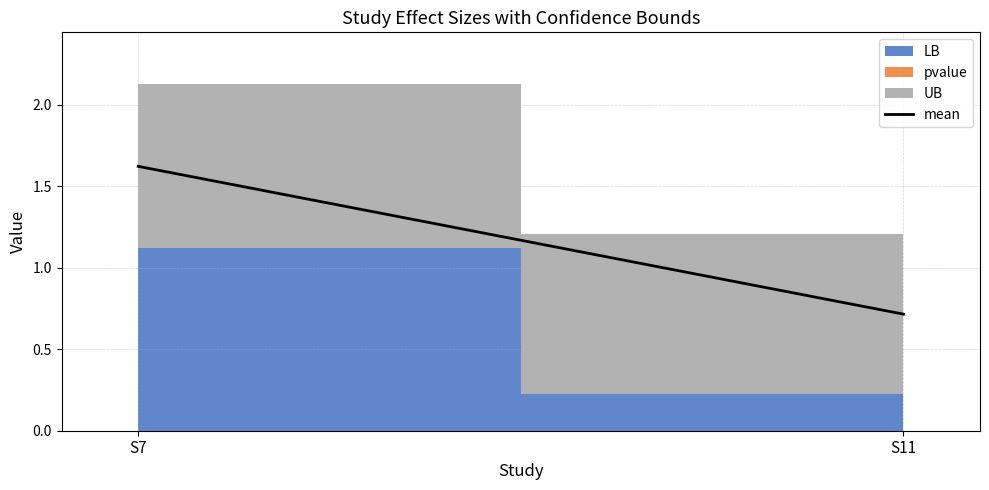

What is the change in value from S7 to S11?

-0.9